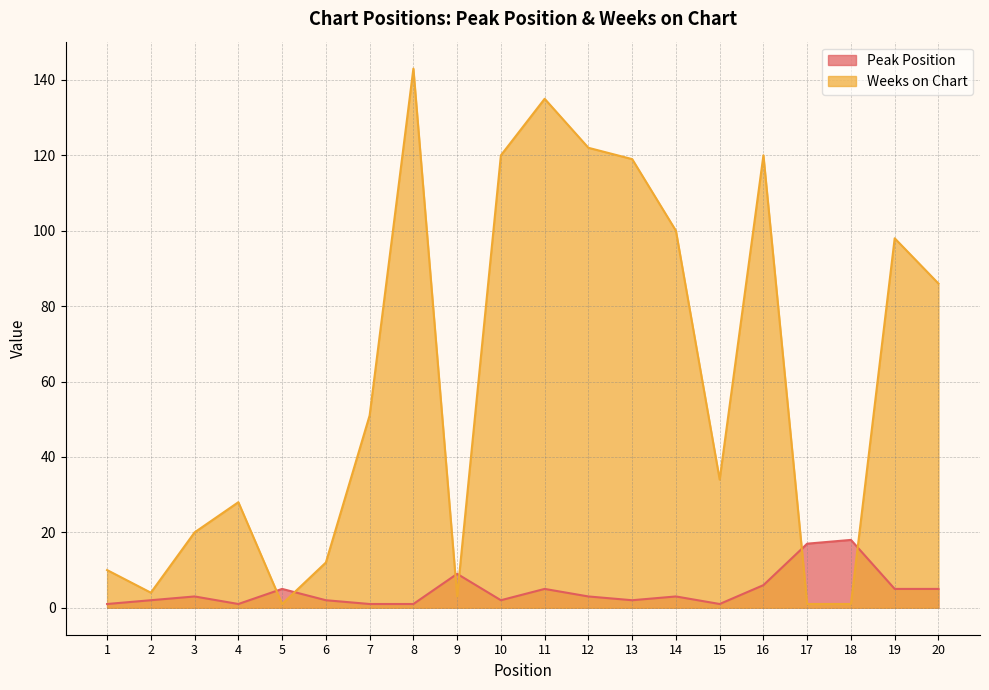

What is the difference between the maximum and minimum values in the Weeks on Chart series?

142